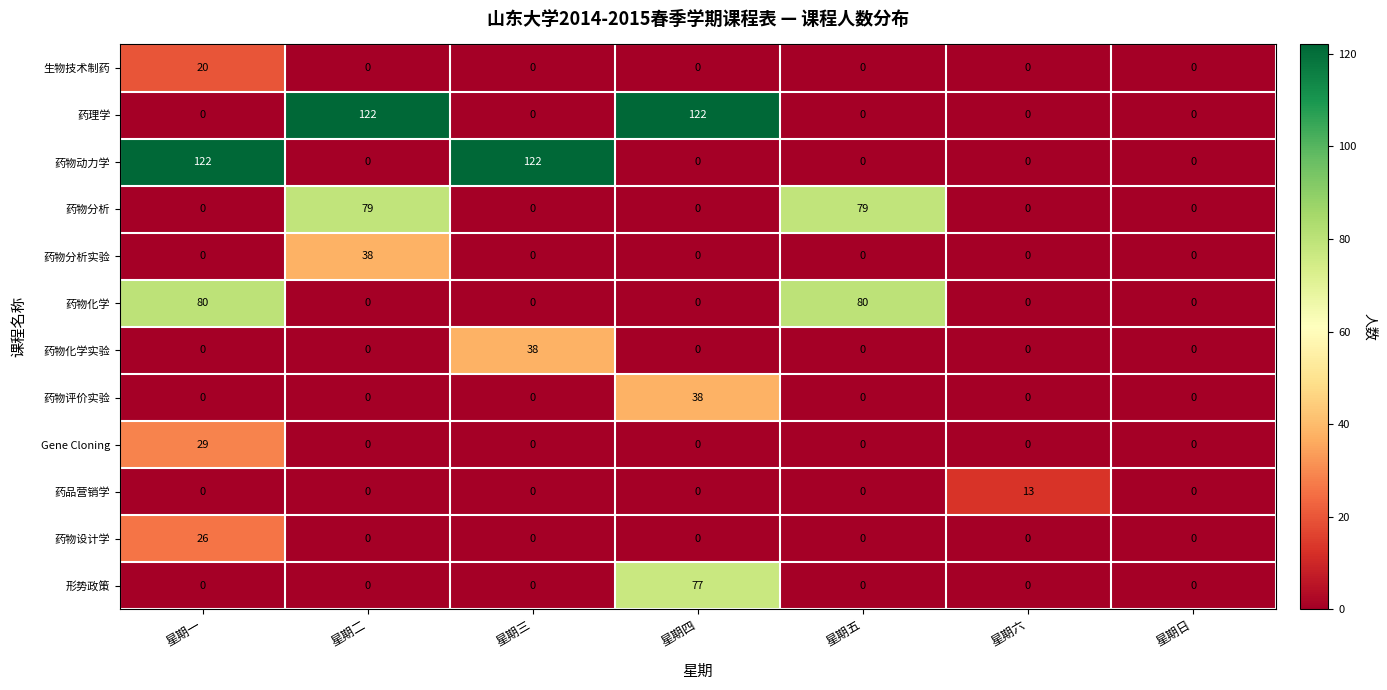

At which category is the sum across all series the highest?

星期一